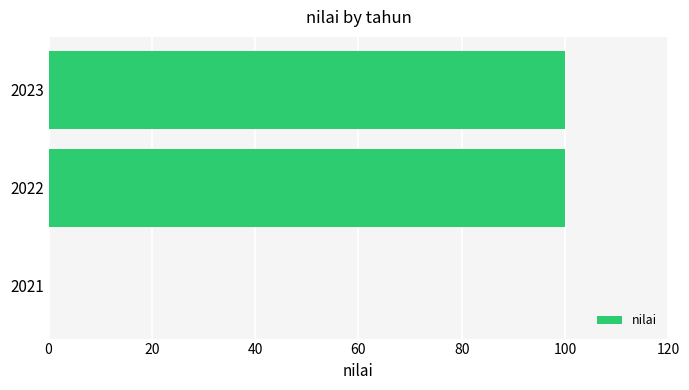

What is the maximum value shown in the chart?

100